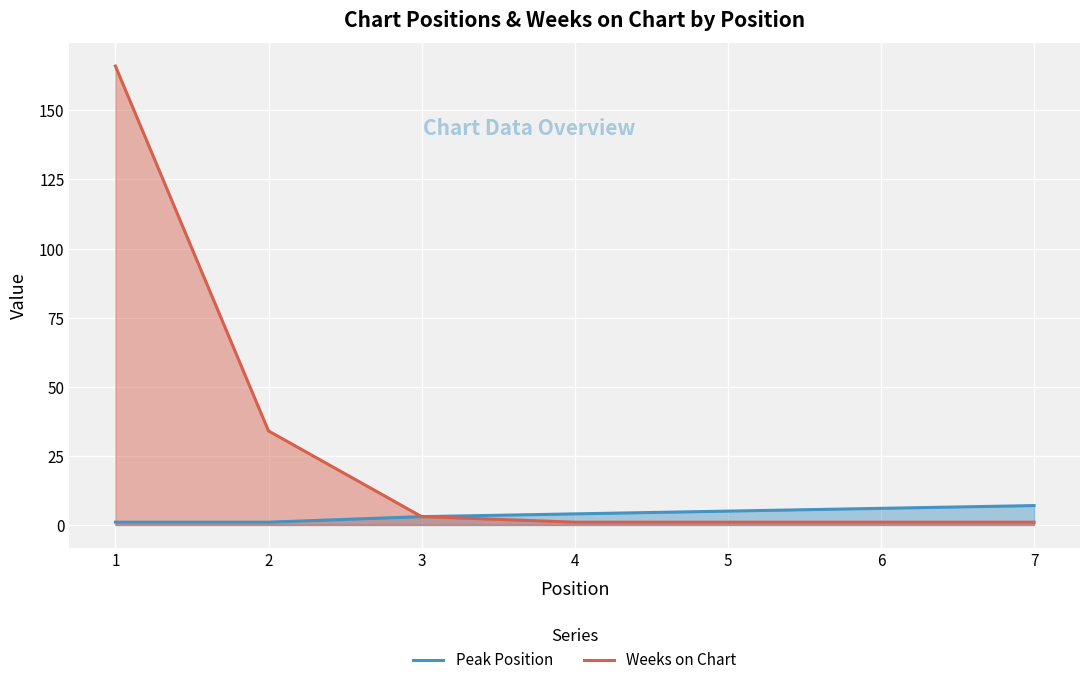

Does the chart display data point markers on the line(s)?

No